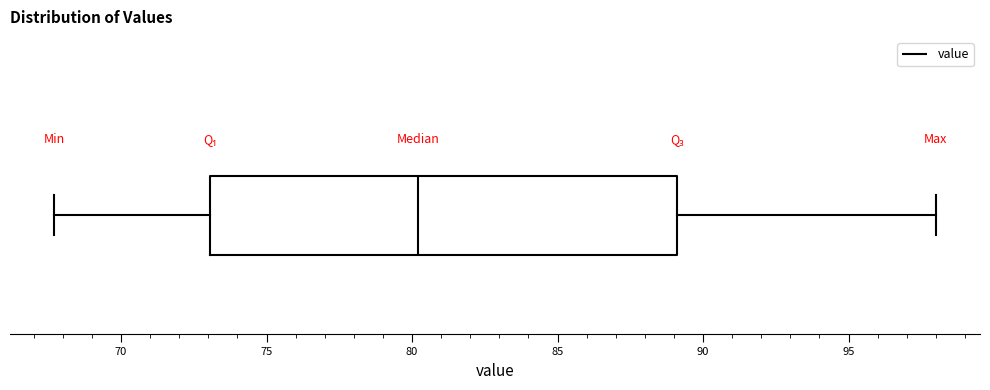

Where does the right whisker of the box end on the x-axis? The values are not printed on the chart, so give them approximately, as read against the axis.

98.0